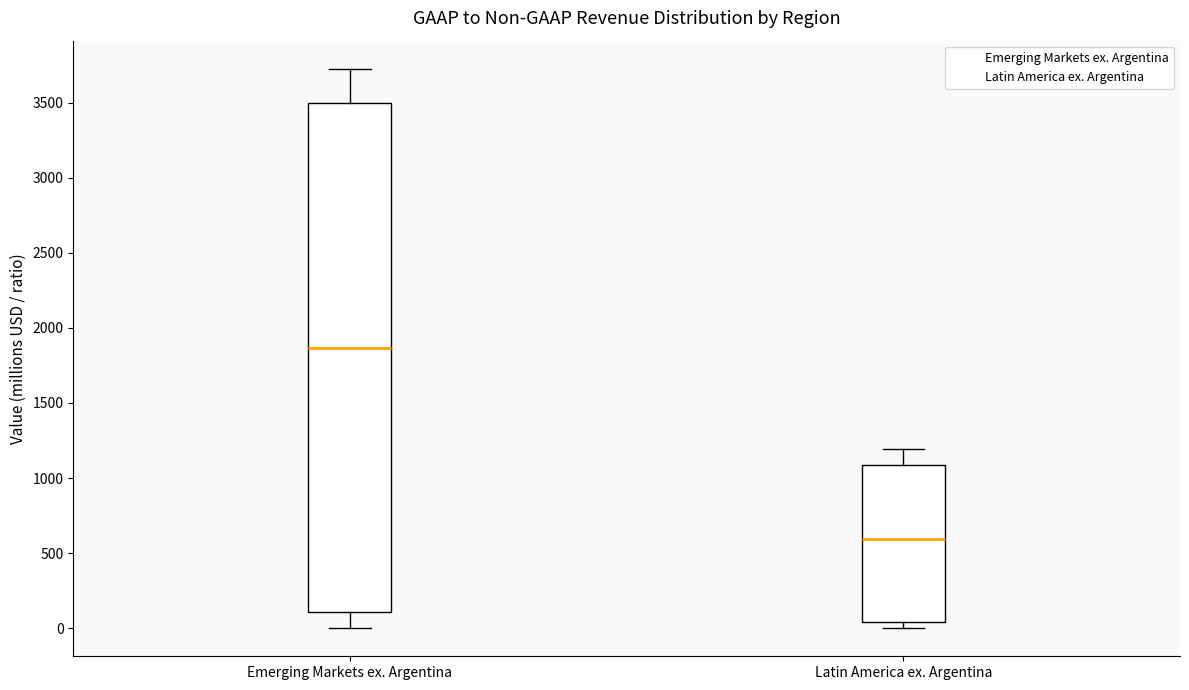

Where does the upper whisker of the box for Latin America ex. Argentina end on the y-axis? The values are not printed on the chart, so give them approximately, as read against the axis.

1200